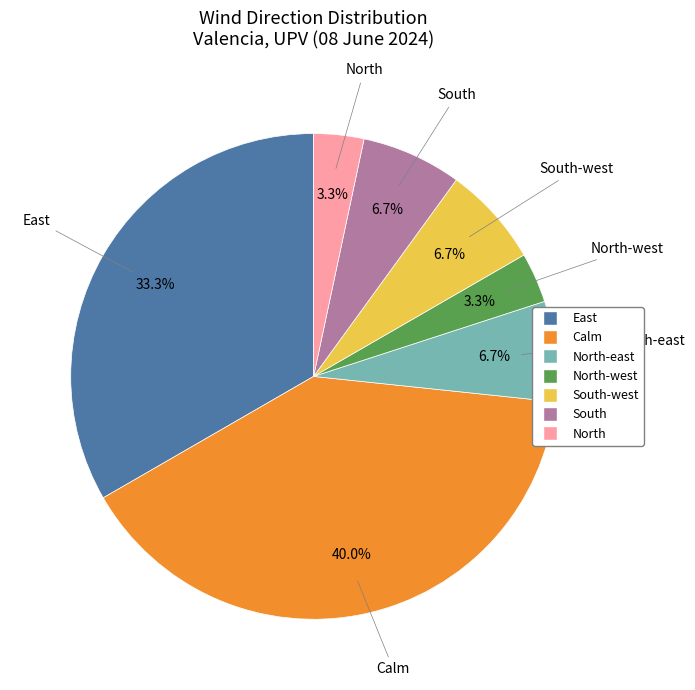

Which has a higher value, Calm or South-west?

Calm